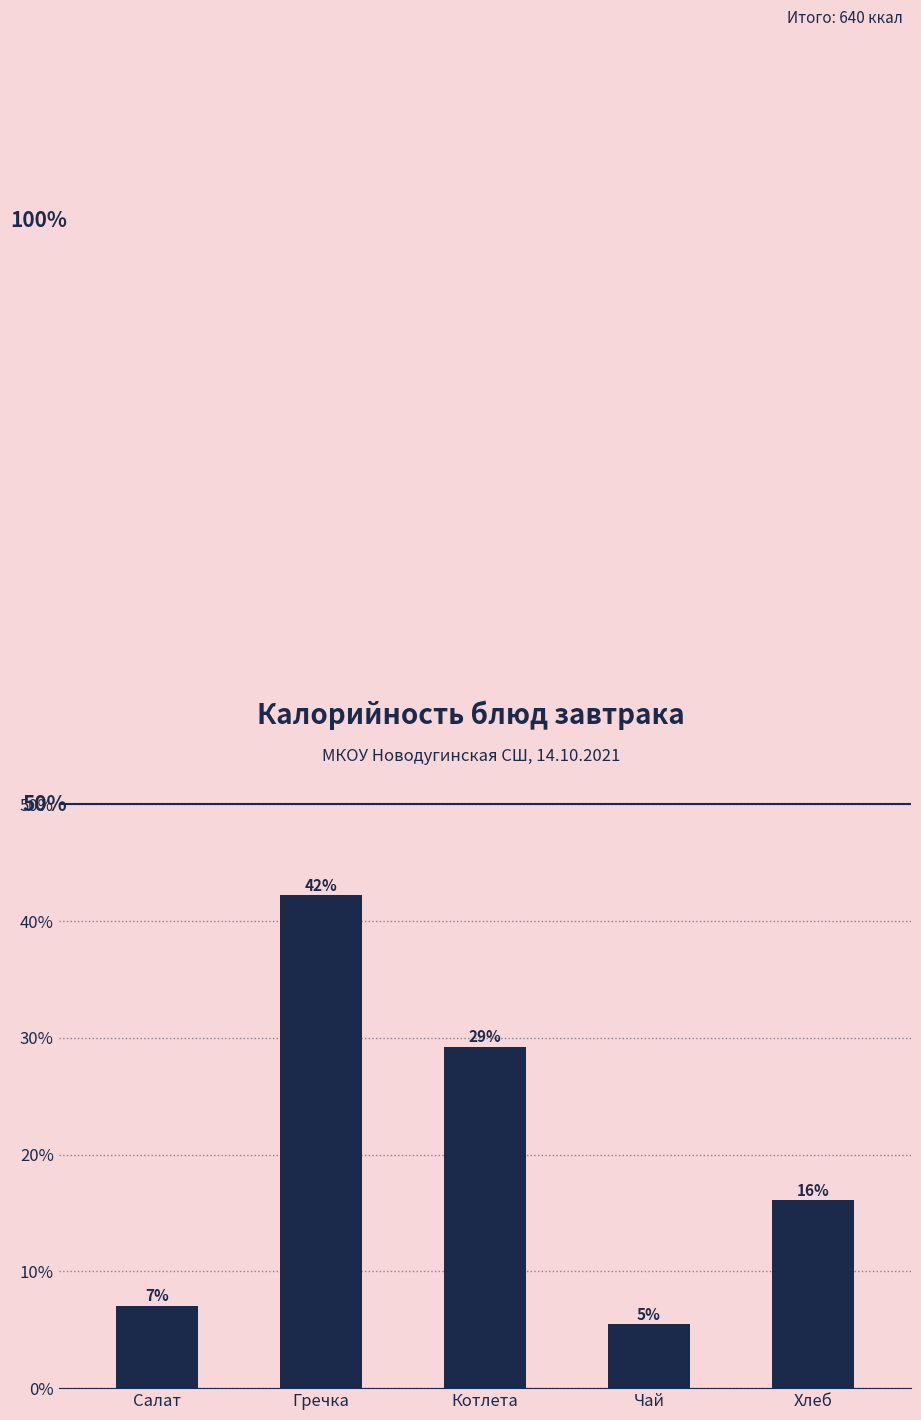

Does the chart contain any negative values?

No